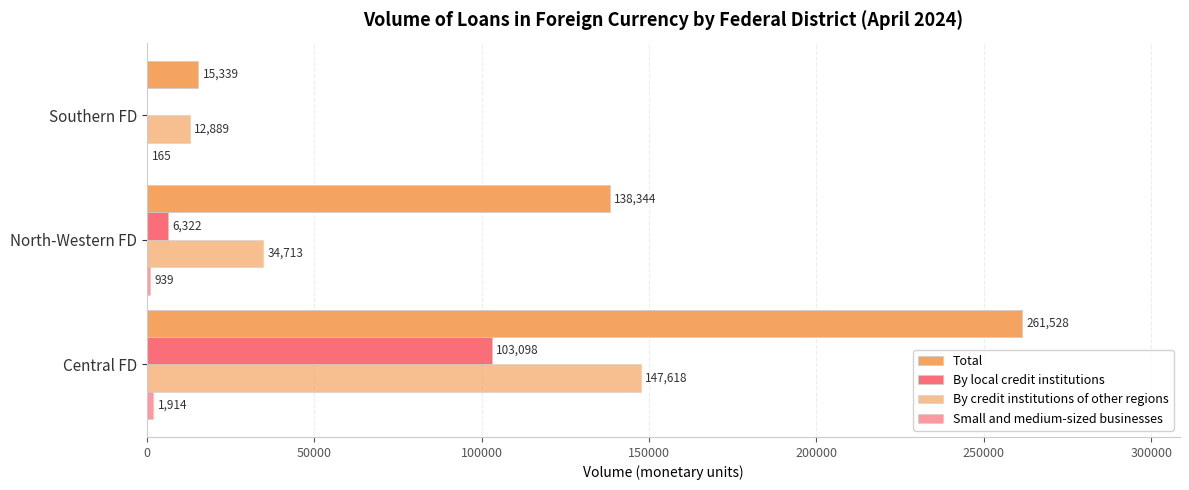

How many series are shown in this chart?

4